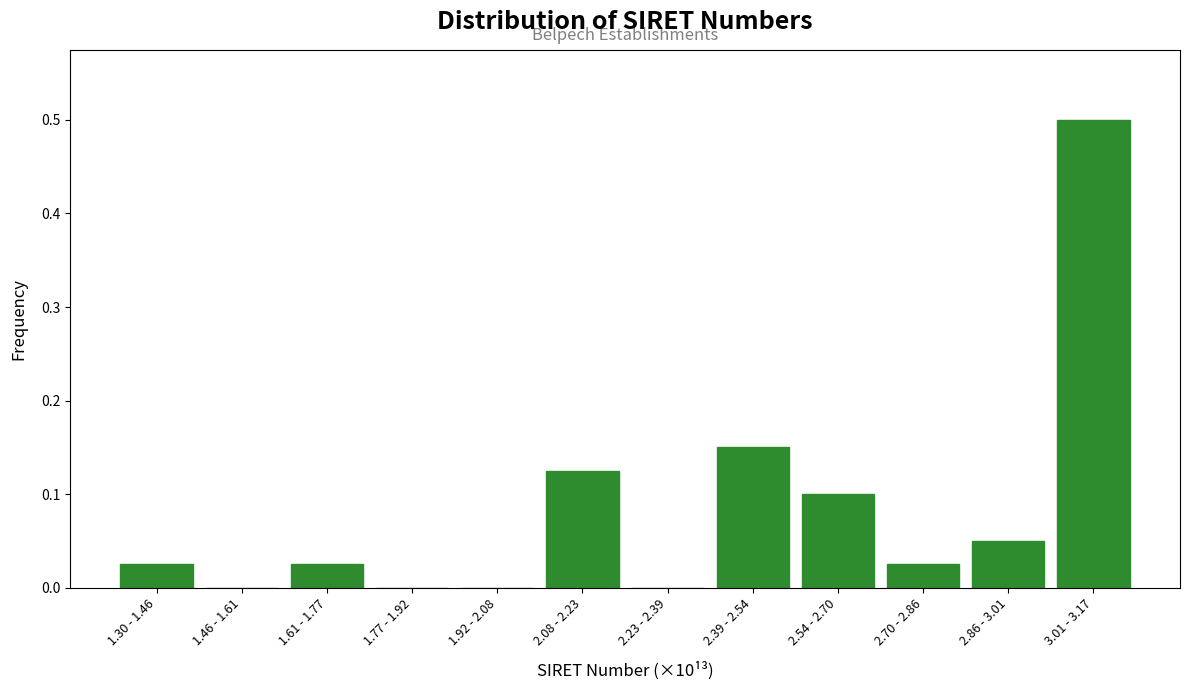

At which category does the chart reach its peak across all series?

3.01 - 3.17